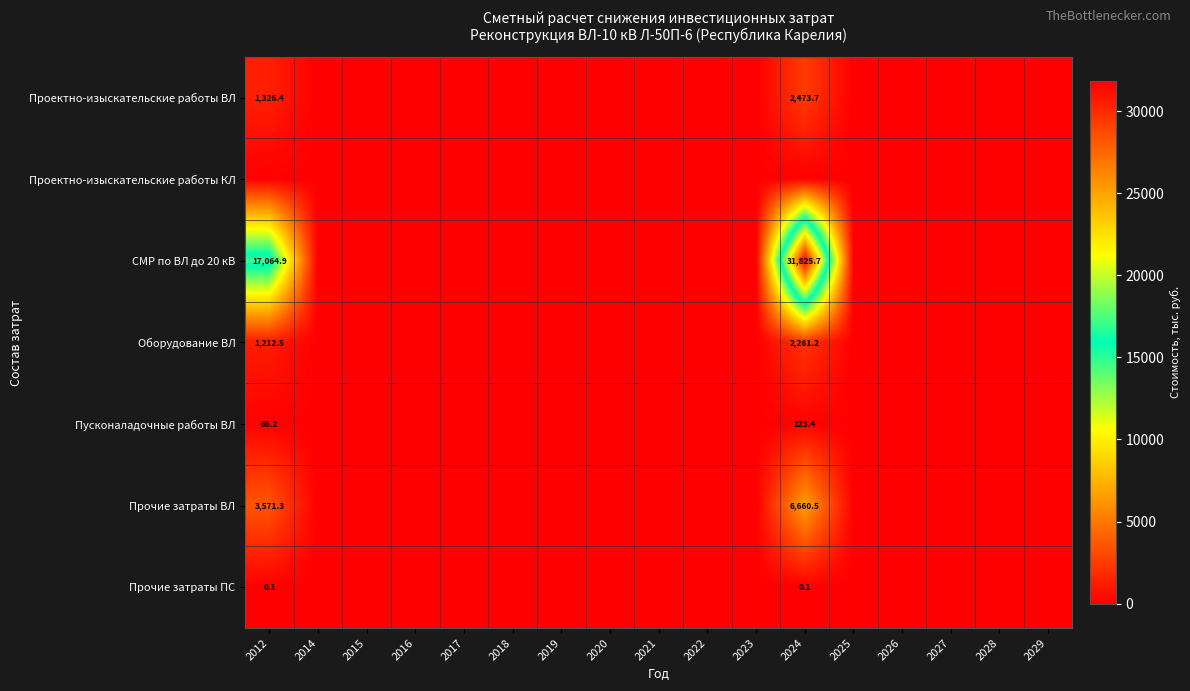

Which series has the largest total across all categories?

СМР по ВЛ до 20 кВ